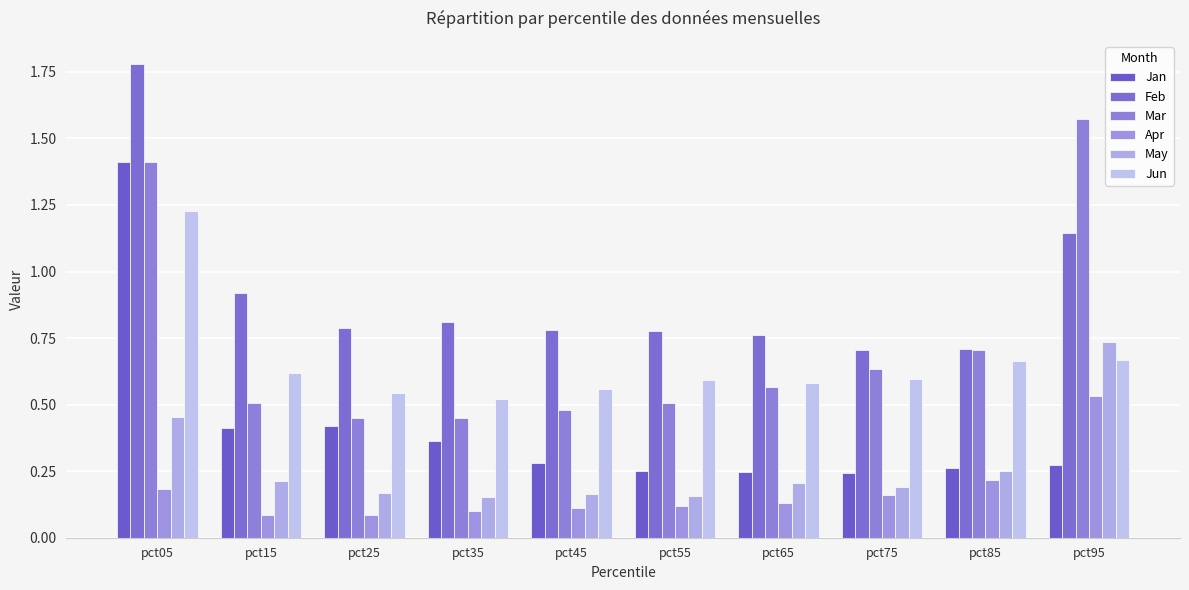

Is the value of Mar at pct55 greater than the value of Feb at pct95?

No